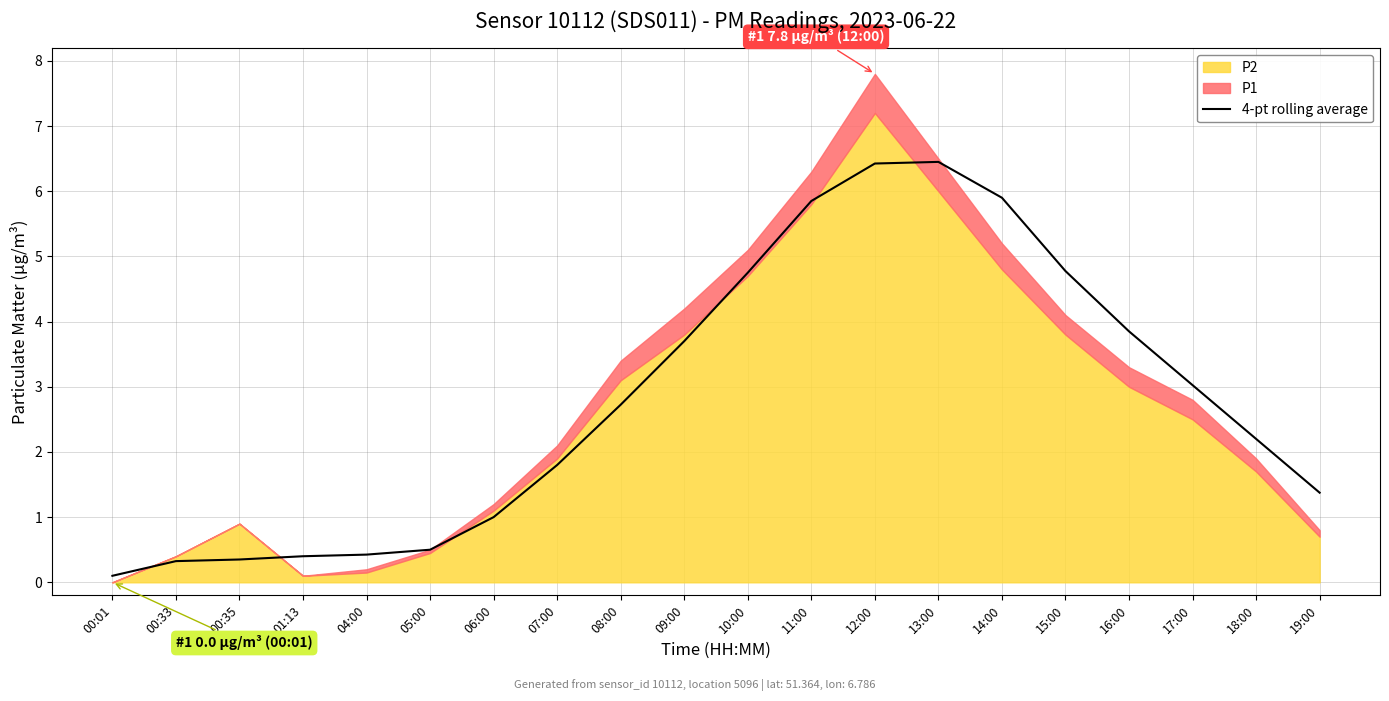

The 4-pt rolling average series shows 6.5 at 13:00. True or false?

True